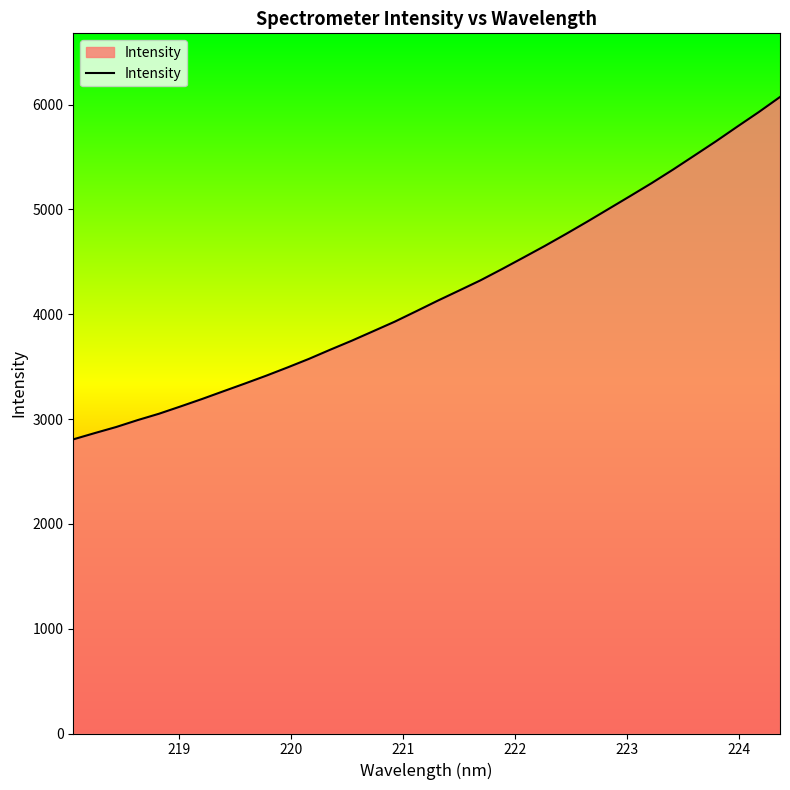

What is the difference between the maximum and minimum values?

3266.1